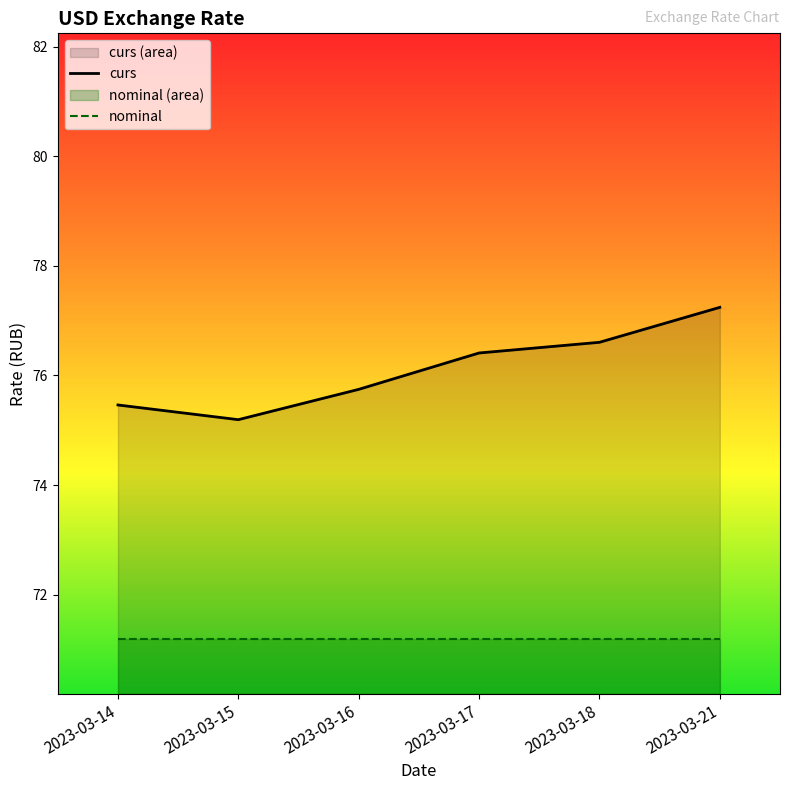

How many lines are shown in the chart?

2